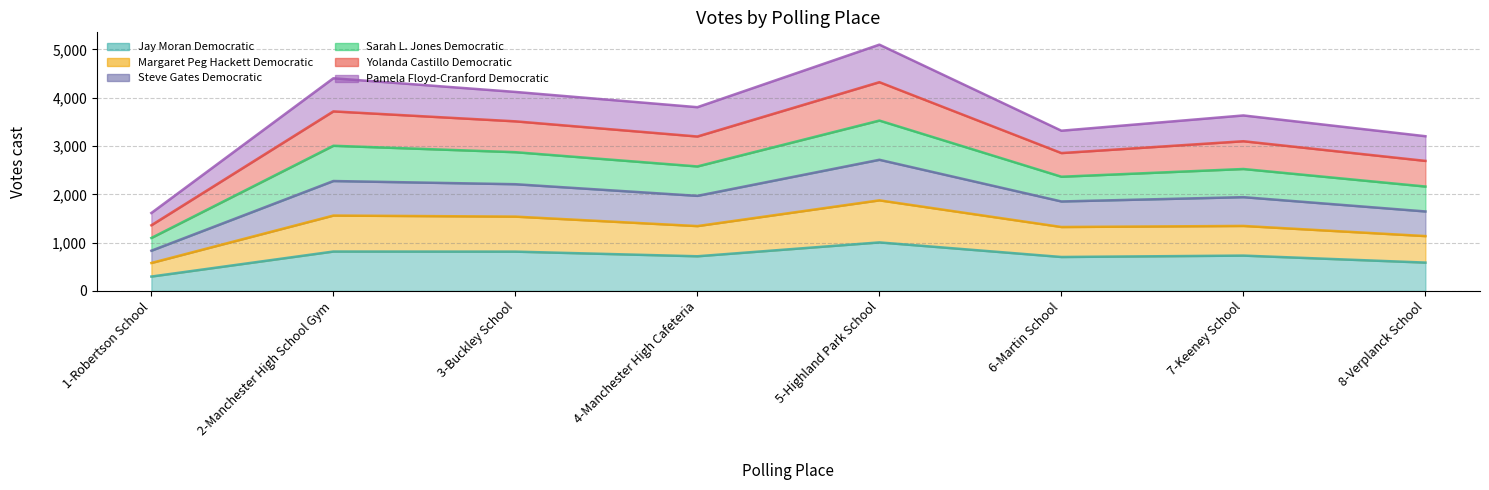

Is it true that Yolanda Castillo Democratic equals 1423 at 7-Keeney School?

False